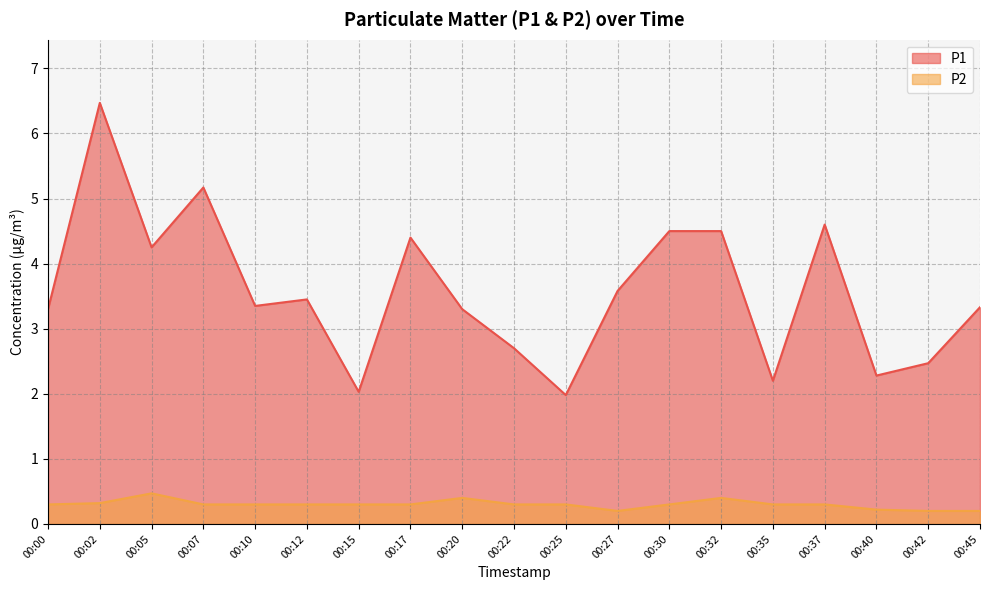

Where is P2 nearest to the value 0?

00:27